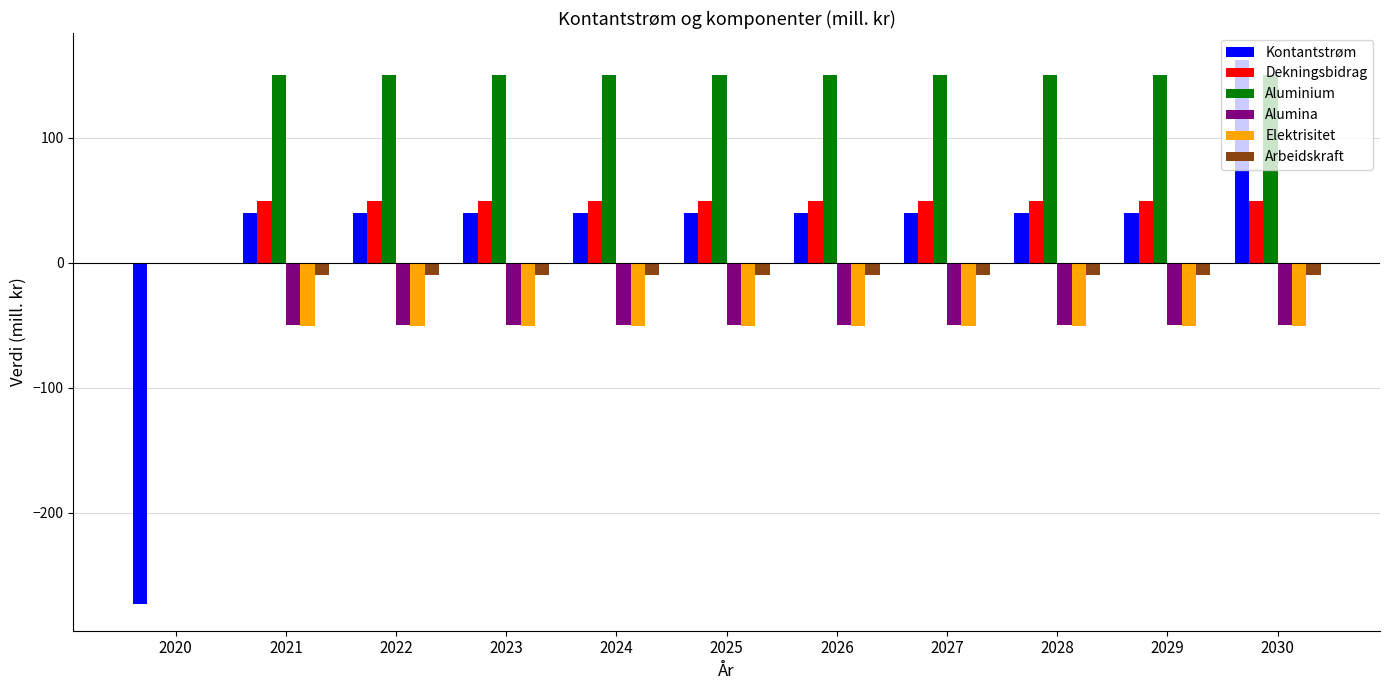

True or false: Aluminium has a value of 58.6 at 2025.

False